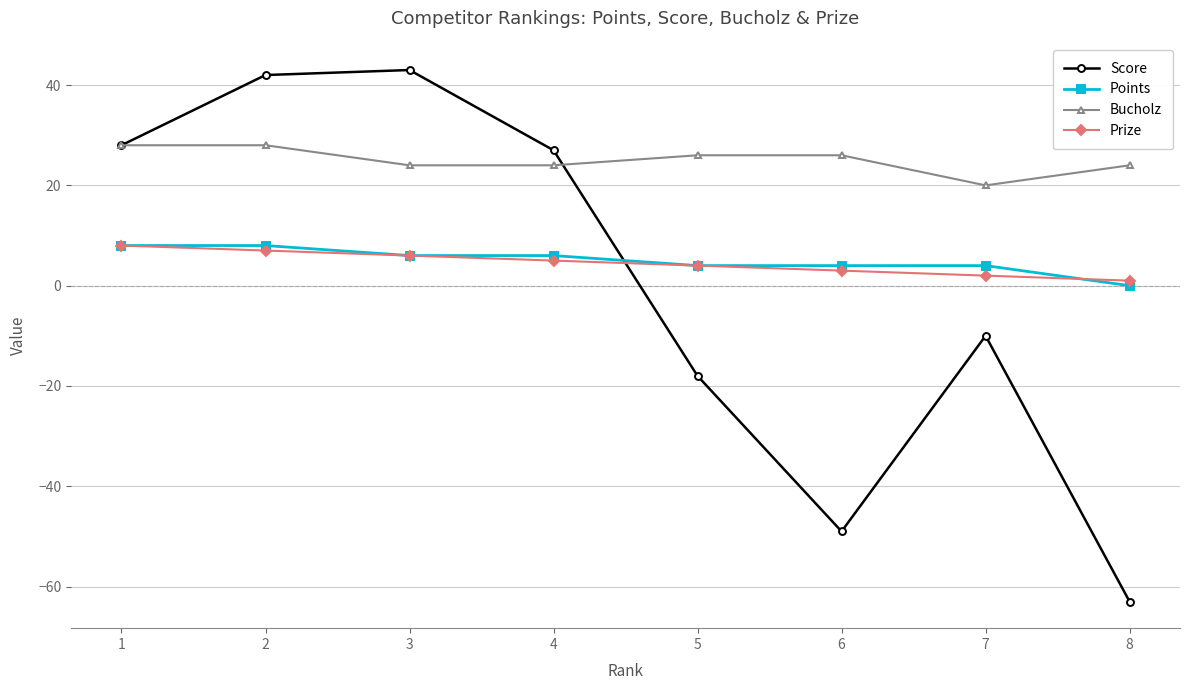

How many Points values are between 4 and 8?

7